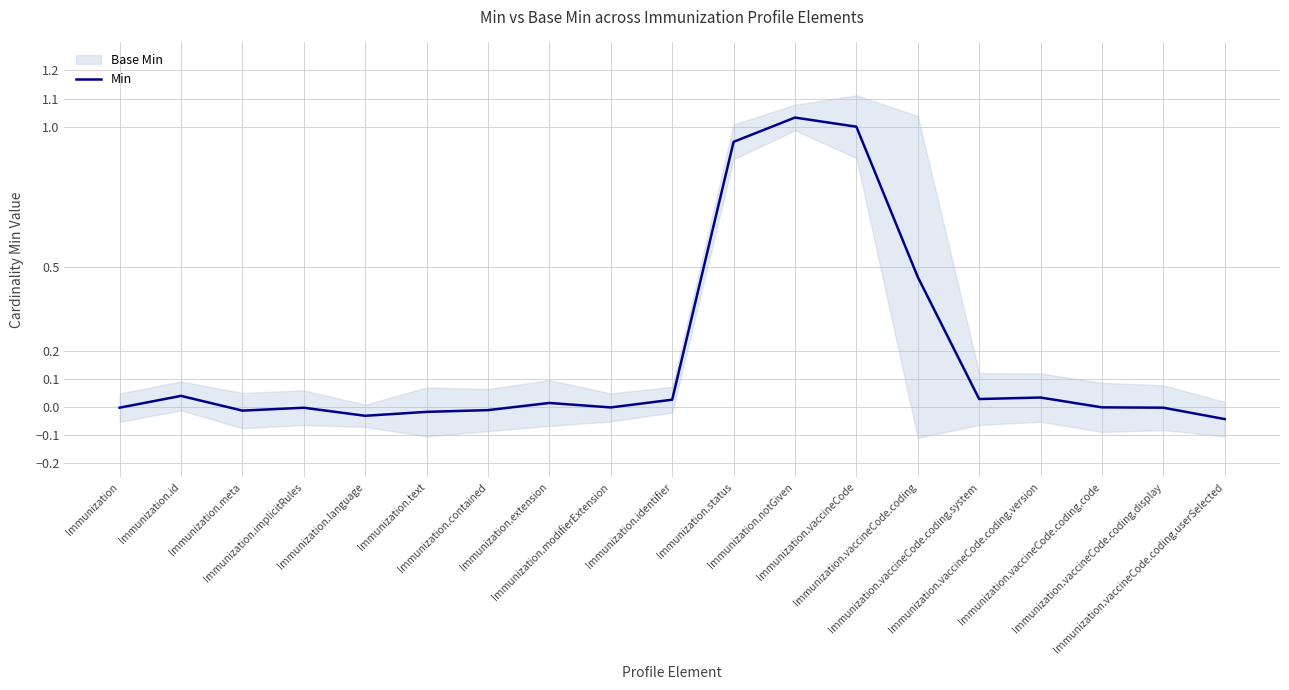

Where is the first local minimum?

Immunization.meta